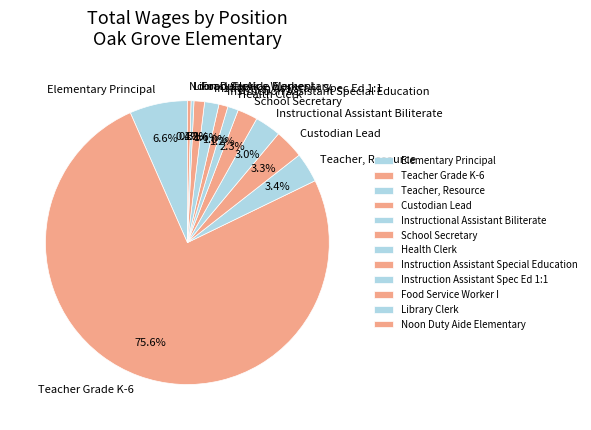

Which has a higher value, School Secretary or Noon Duty Aide Elementary?

School Secretary